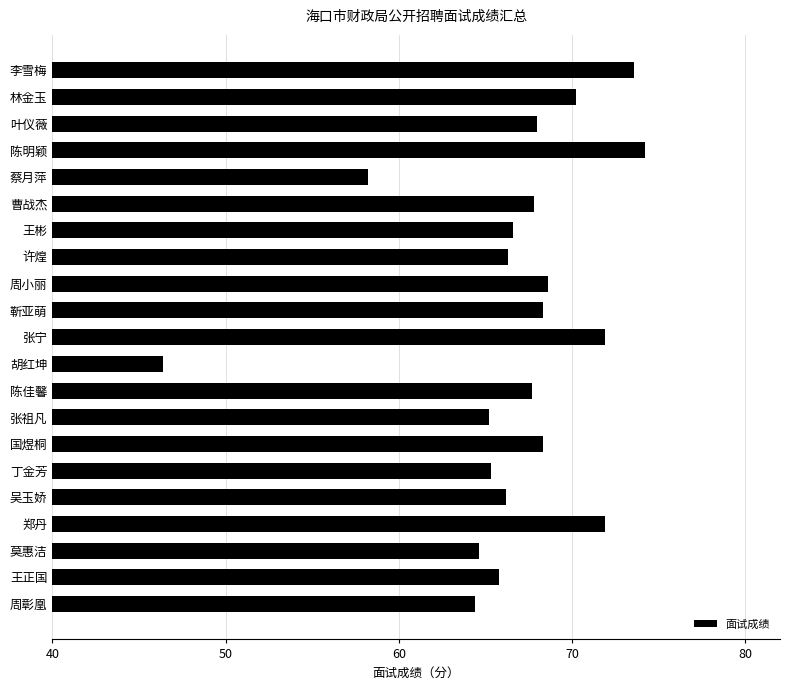

At which label is the value closest to 60?

蔡月萍